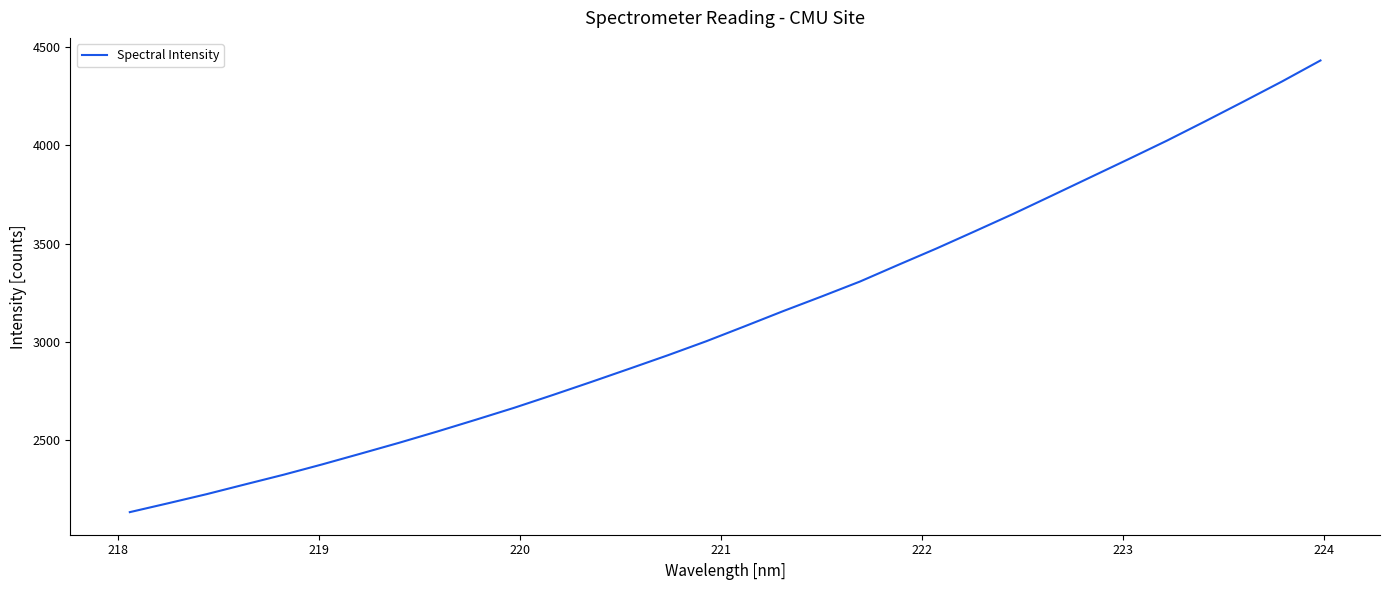

What is the maximum value shown in the chart?

4432.7